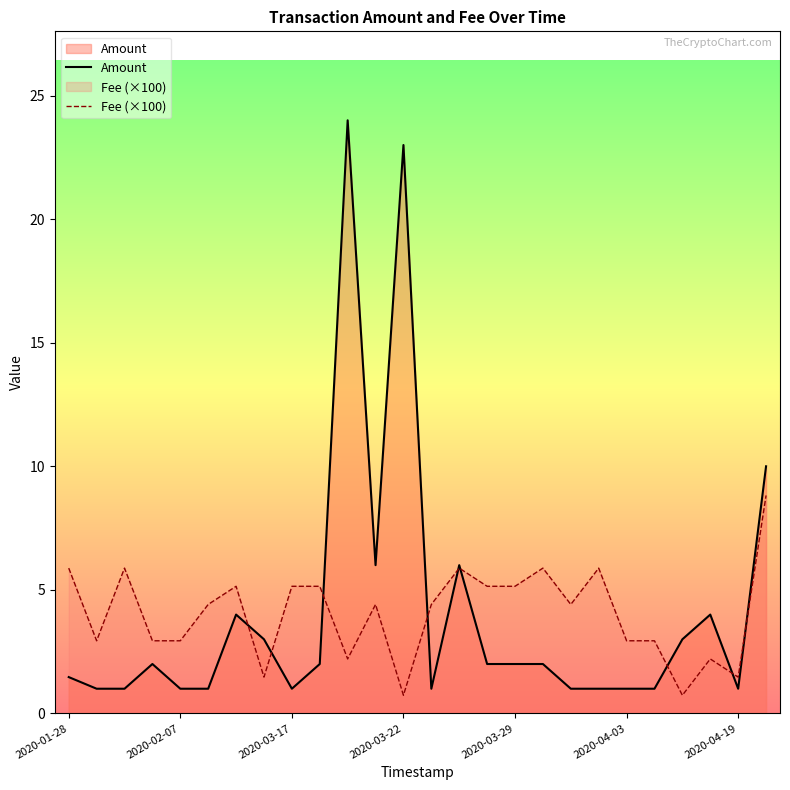

What is the approximate value of Amount at 7?

3.0